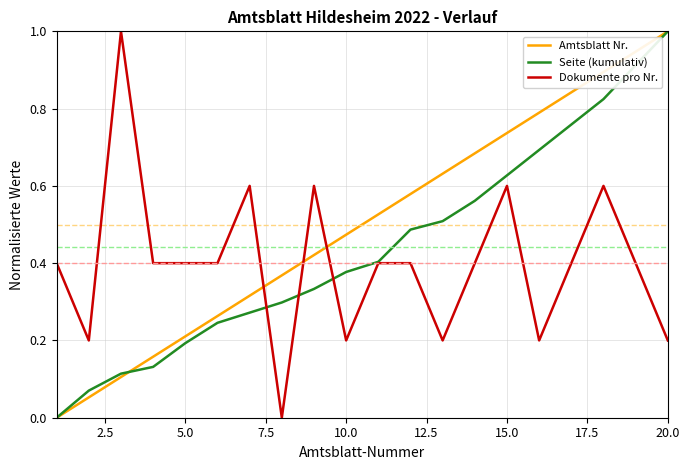

Which series has the largest total across all categories?

Amtsblatt Nr.